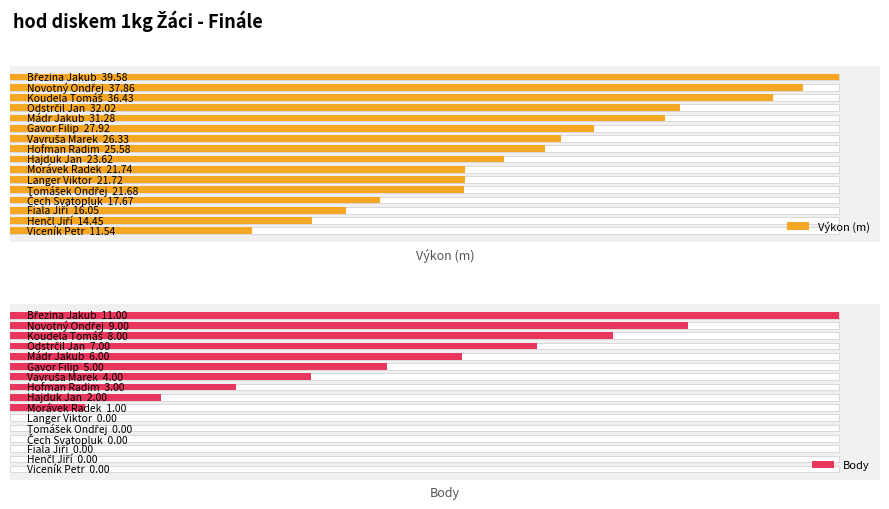

True or false: Body has a value of 1.0 at 7.

False